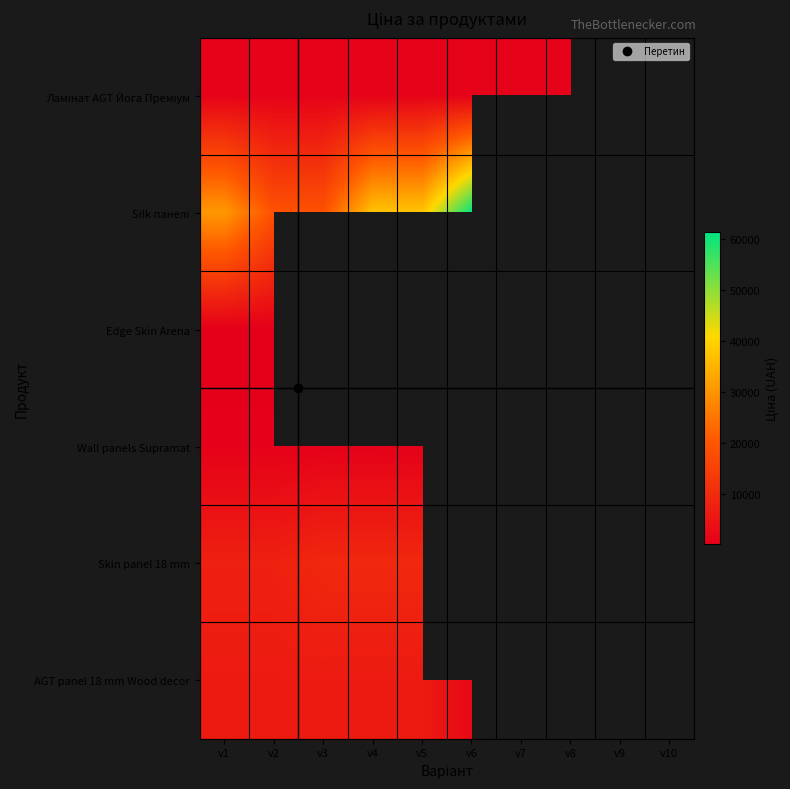

How many data points does each series have?

10